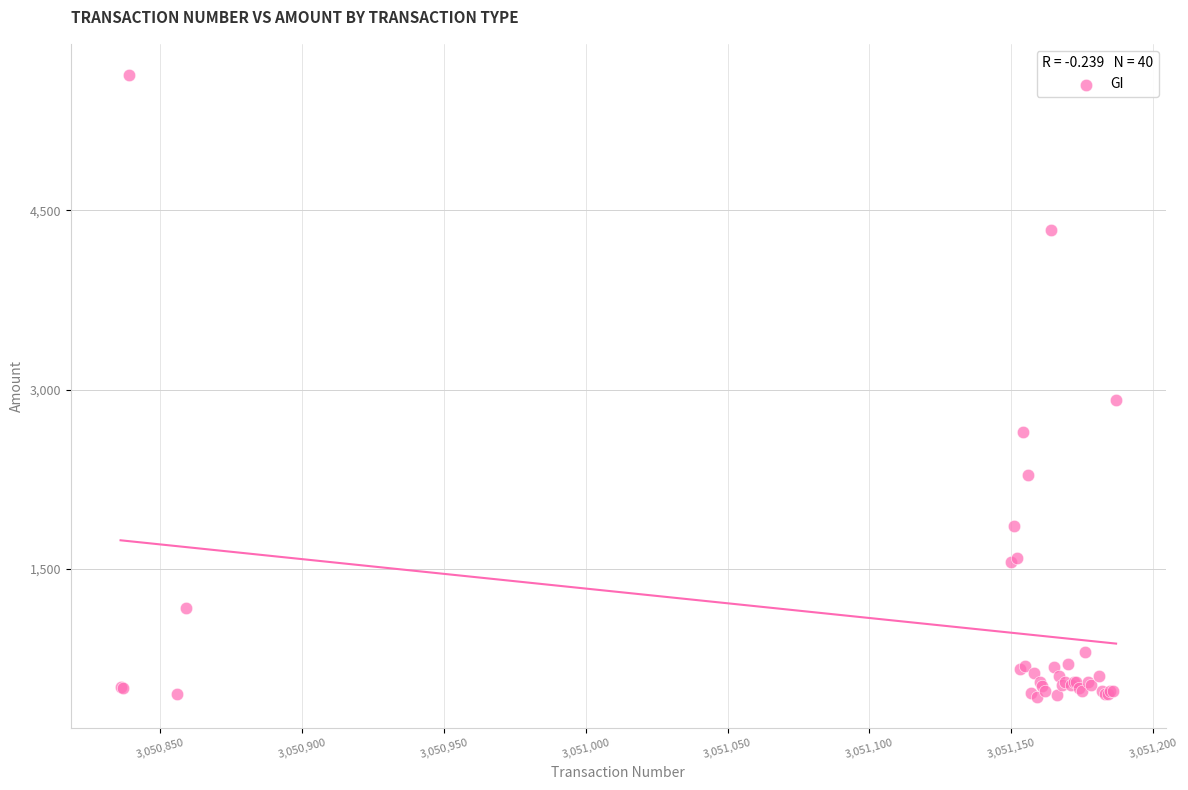

What Y value in the scatter plot is closest to 3029?

2916.7